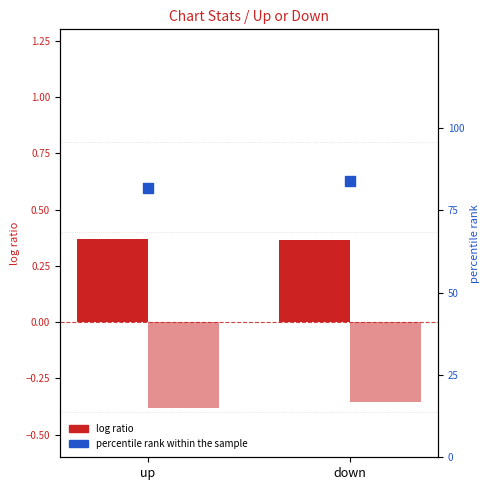

What is the total value across all series at up?

81.8